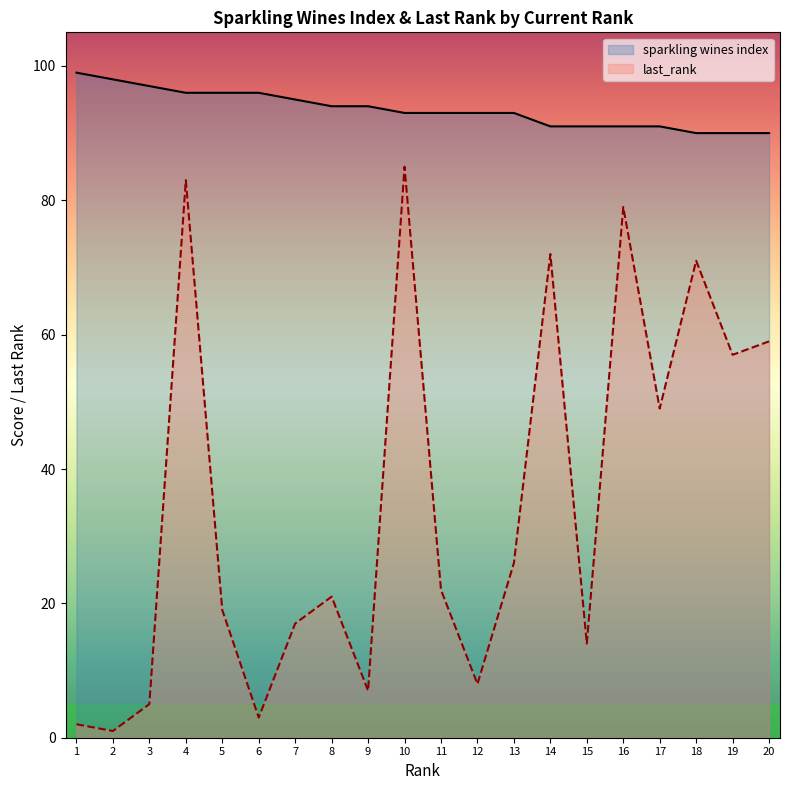

Which category has the lowest value in the sparkling wines index series?

18